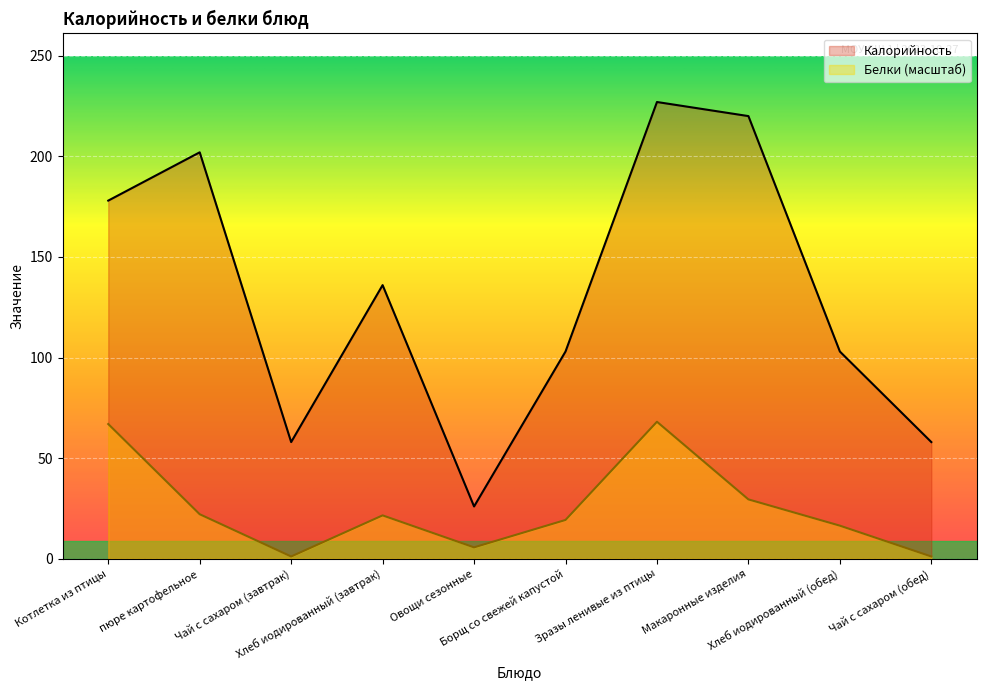

What is the label of the 2nd point from the right?

Хлеб иодированный (обед)